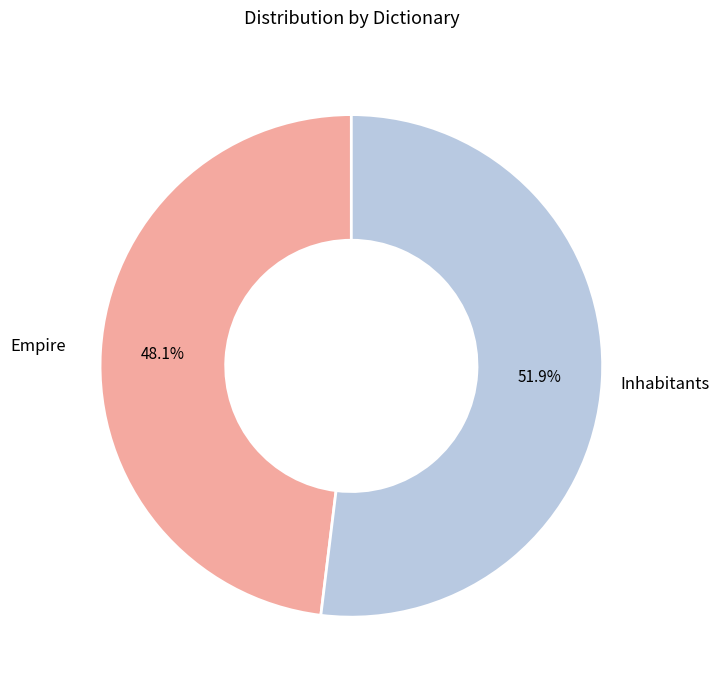

Is there a majority slice in this chart?

Yes